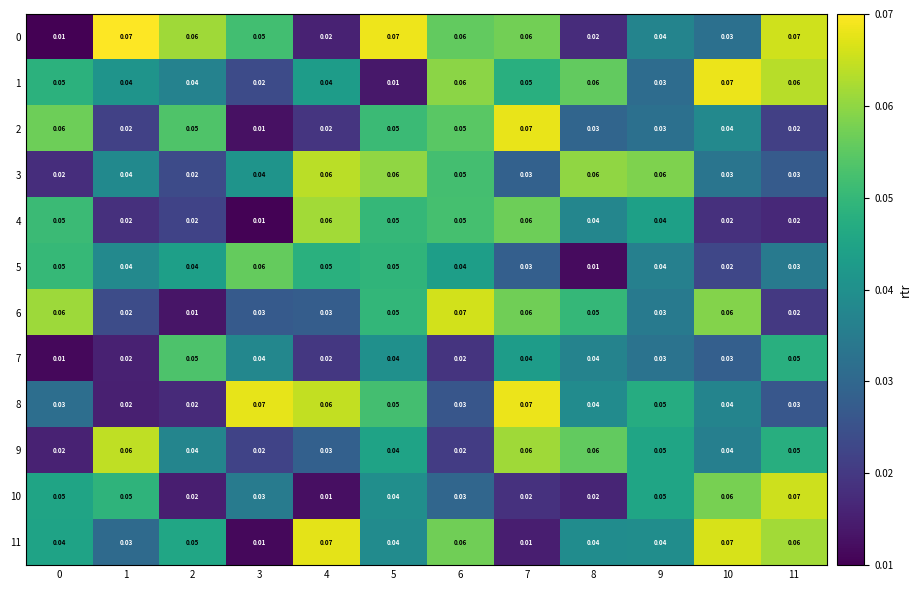

At which category does the chart reach its peak across all series?

1